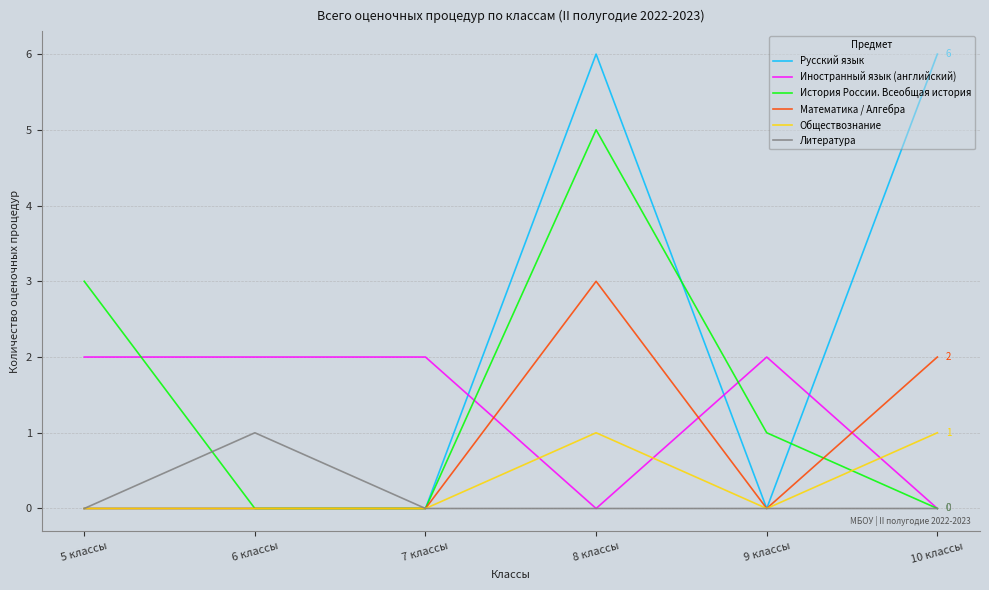

In Литература, how many points are higher than both neighbors (excluding endpoints)?

1